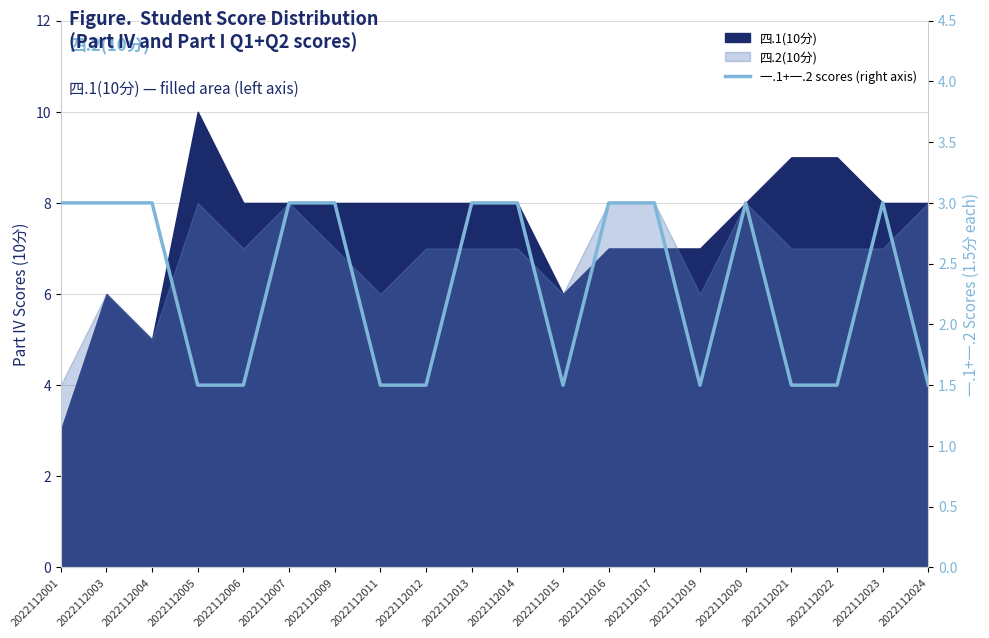

What is the value of the 6th point from the left?

3.0